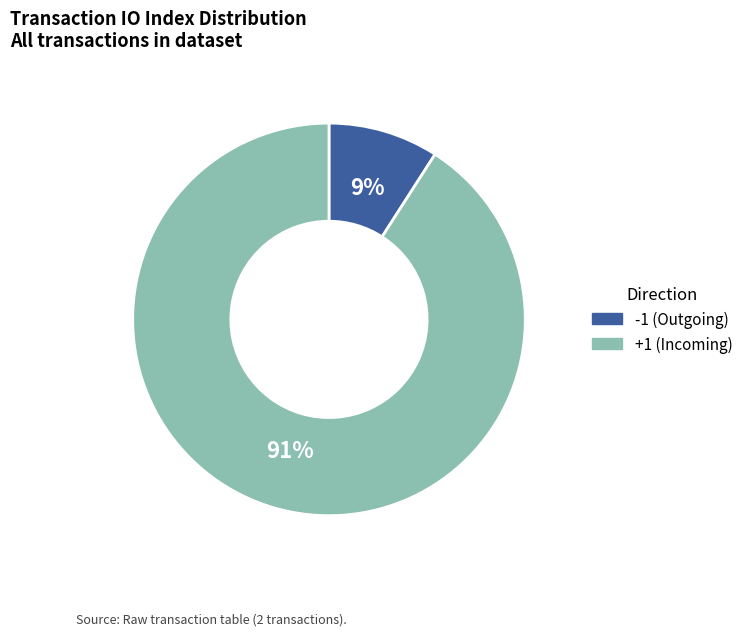

To the nearest percent, what is the difference between the largest and smallest slice percentages?

82%